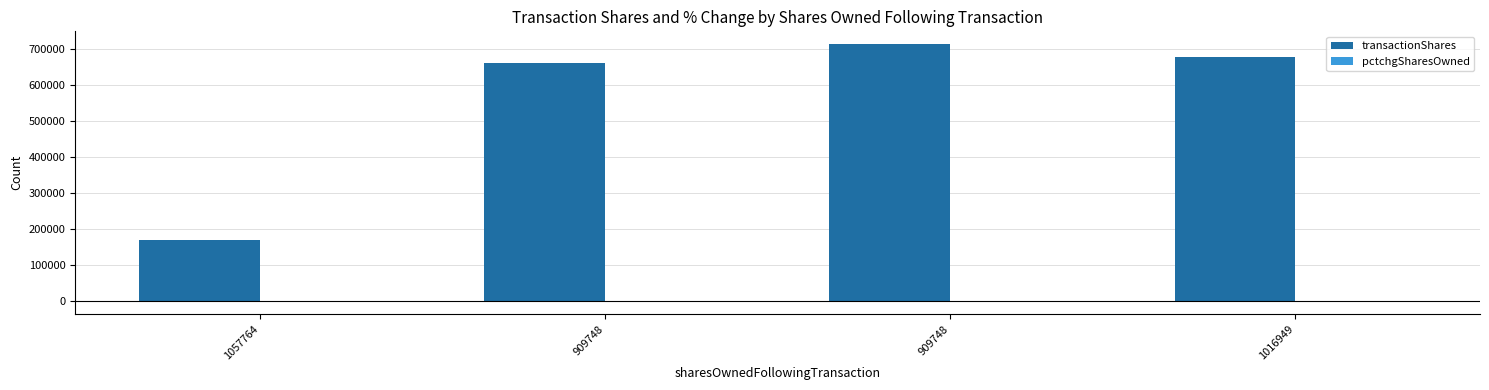

True or false: transactionShares has a value of 1016047 at 909748.

False